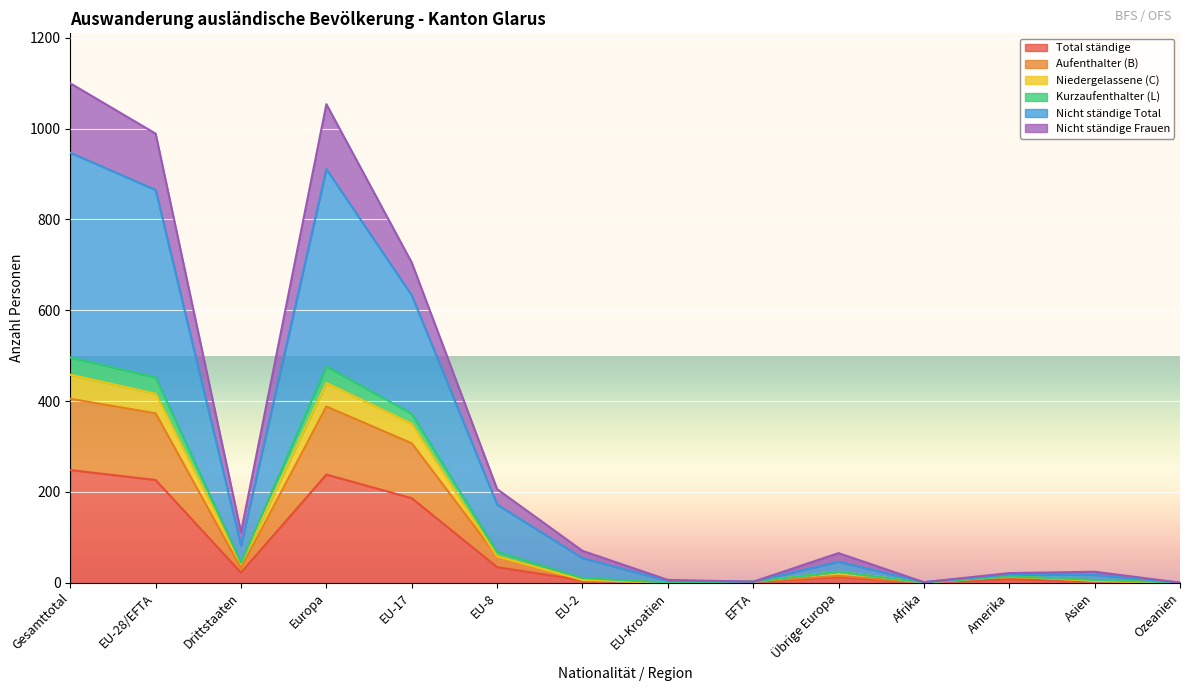

True or false: Total ständige and Nicht ständige Total cross at least once.

False